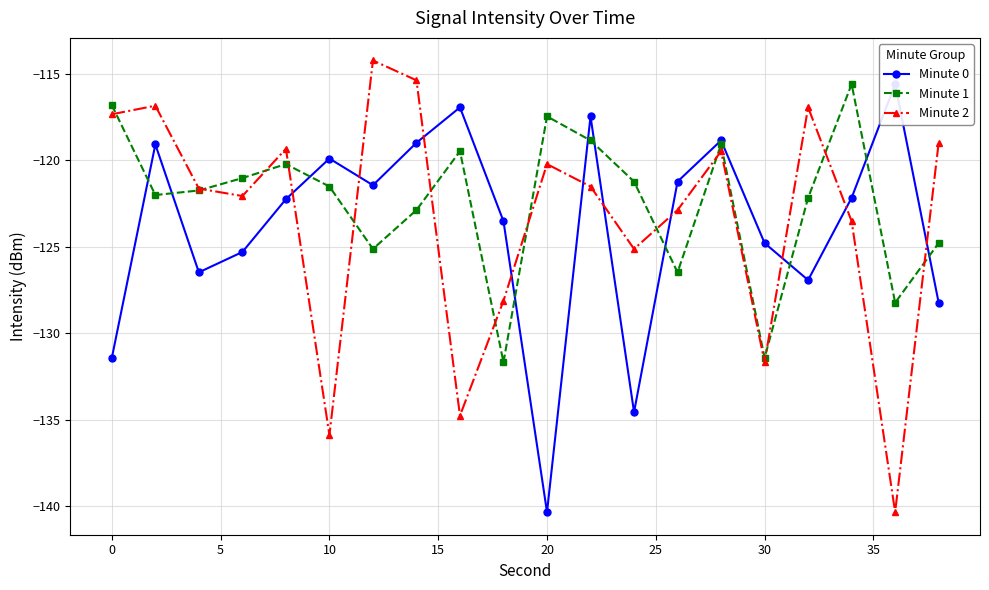

What is the greatest value displayed?

-114.2